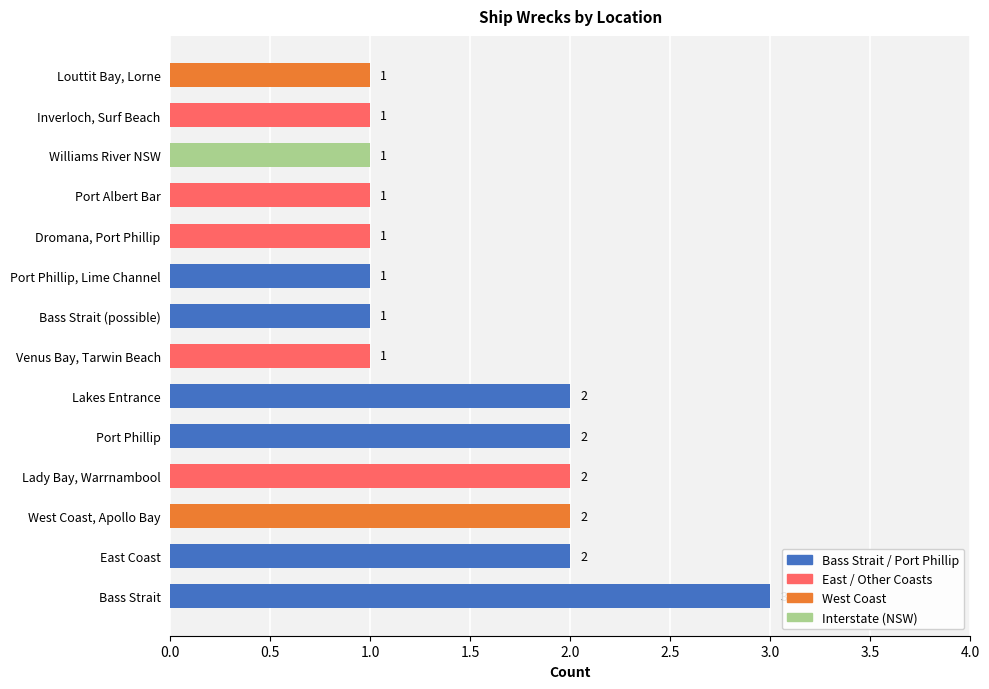

What is the ratio of the value at Venus Bay, Tarwin Beach to the value at Port Albert Bar?

1.0